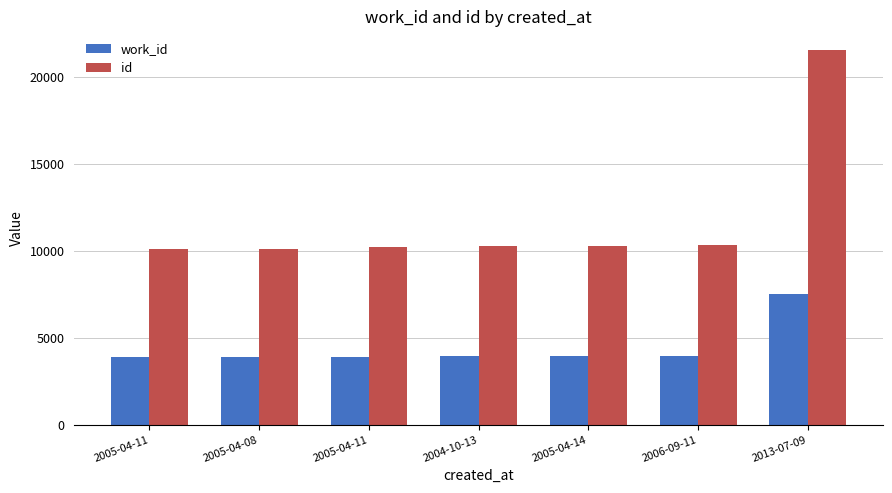

Does the chart contain stacked bars?

No